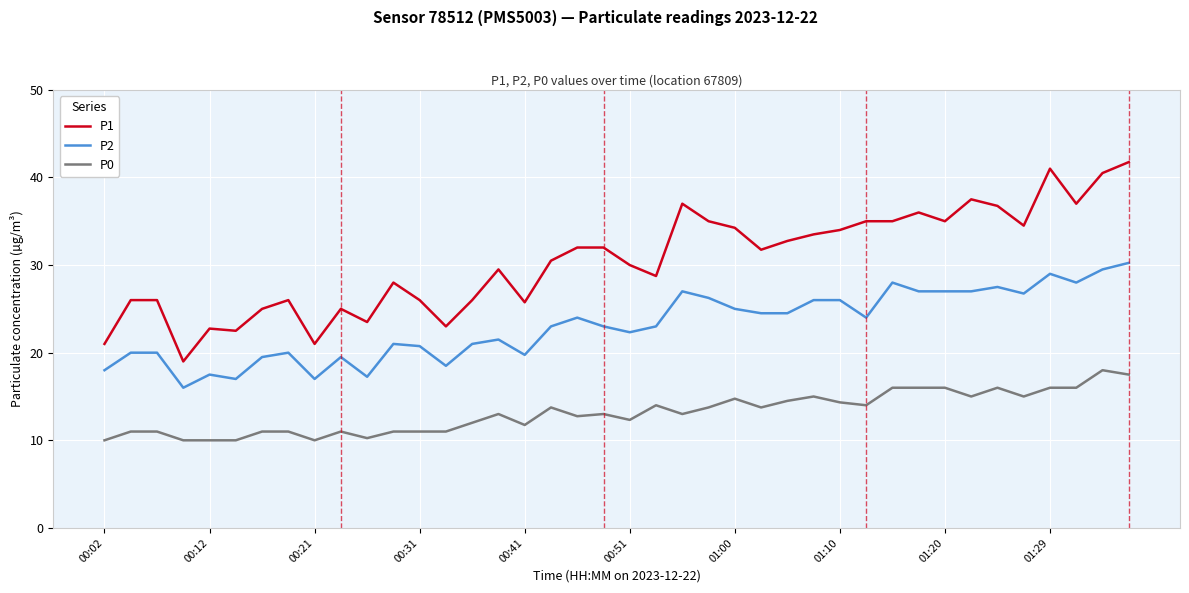

How many series are shown in this chart?

3